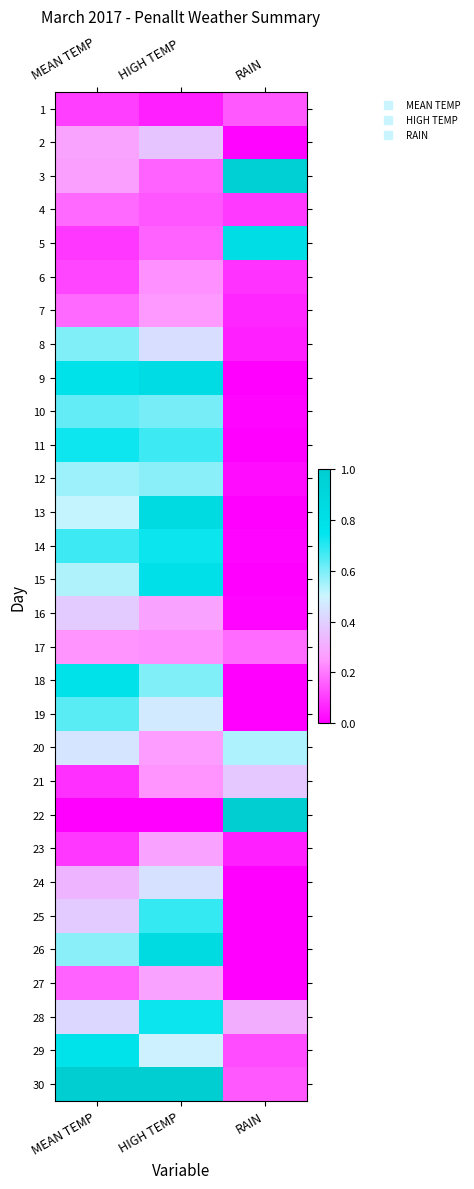

What is the total value across all series at RAIN?

5.0